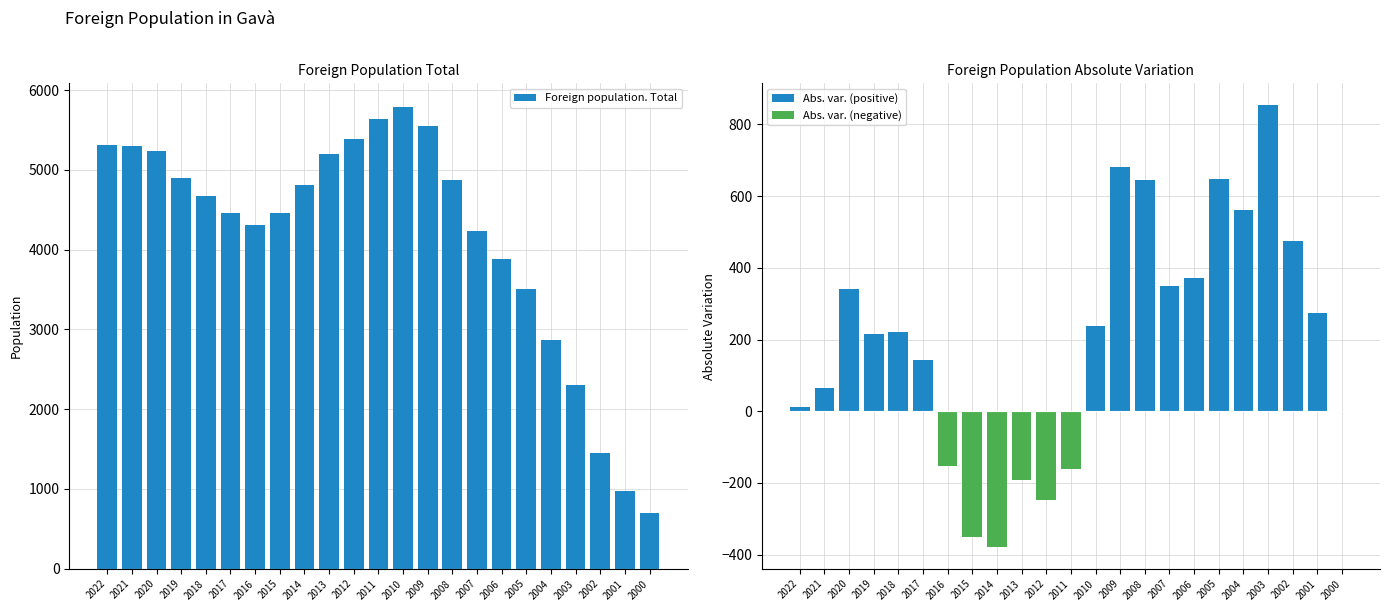

Reading left to right, what are all the values shown in this chart?

Foreign population. Total: 2022=5310	2021=5297	2020=5233	2019=4892	2018=4677	2017=4455	2016=4312	2015=4465	2014=4815	2013=5193	2012=5384	2011=5633	2010=5794	2009=5556	2008=4875	2007=4231	2006=3883	2005=3511	2004=2863	2003=2301	2002=1448	2001=973	2000=698
Abs. var. (positive): 2022=13	2021=64	2020=341	2019=215	2018=222	2017=143	2016=0	2015=0	2014=0	2013=0	2012=0	2011=0	2010=238	2009=681	2008=644	2007=348	2006=372	2005=648	2004=562	2003=853	2002=475	2001=275	2000=0
Abs. var. (negative): 2022=0	2021=0	2020=0	2019=0	2018=0	2017=0	2016=-153	2015=-350	2014=-378	2013=-191	2012=-249	2011=-161	2010=0	2009=0	2008=0	2007=0	2006=0	2005=0	2004=0	2003=0	2002=0	2001=0	2000=0